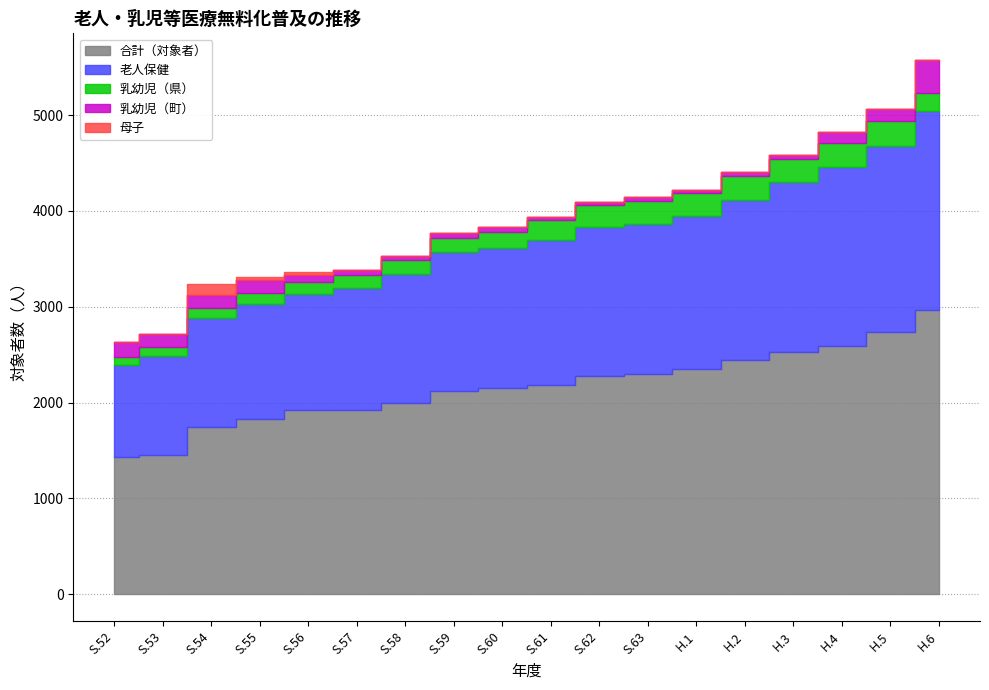

Rank the series by their maximum value, from highest to lowest.

合計（対象者）, 老人保健, 乳幼児（町）, 乳幼児（県）, 母子